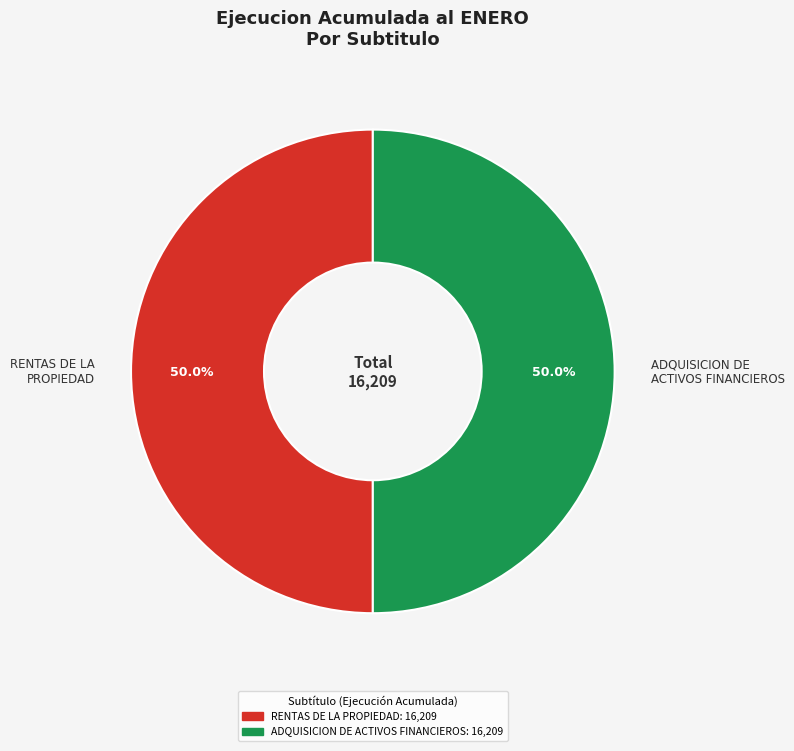

How many segments does this pie chart have?

2